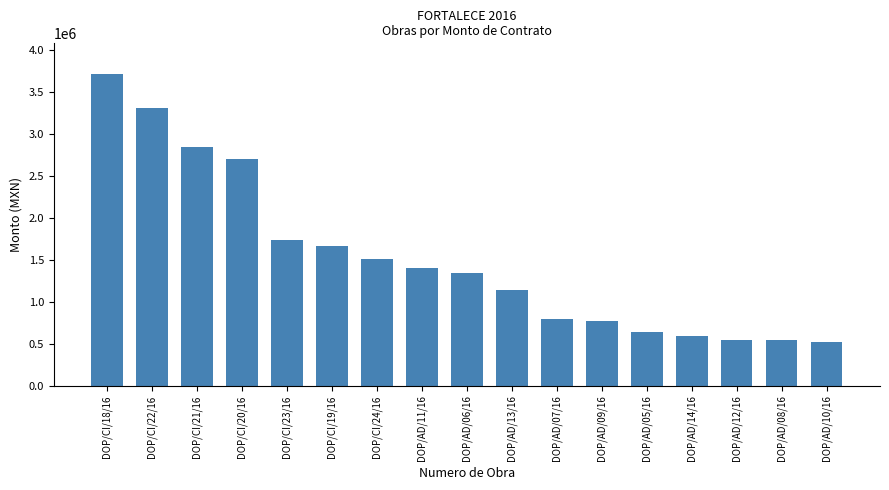

Which category has the highest value across all series?

DOP/CI/18/16